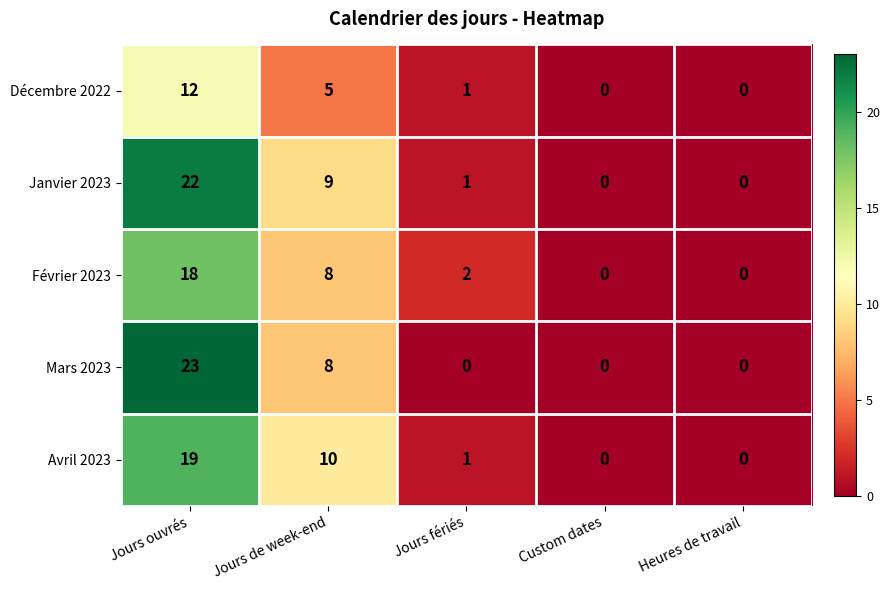

List the series in order of their peak value, lowest first.

Décembre 2022, Février 2023, Avril 2023, Janvier 2023, Mars 2023